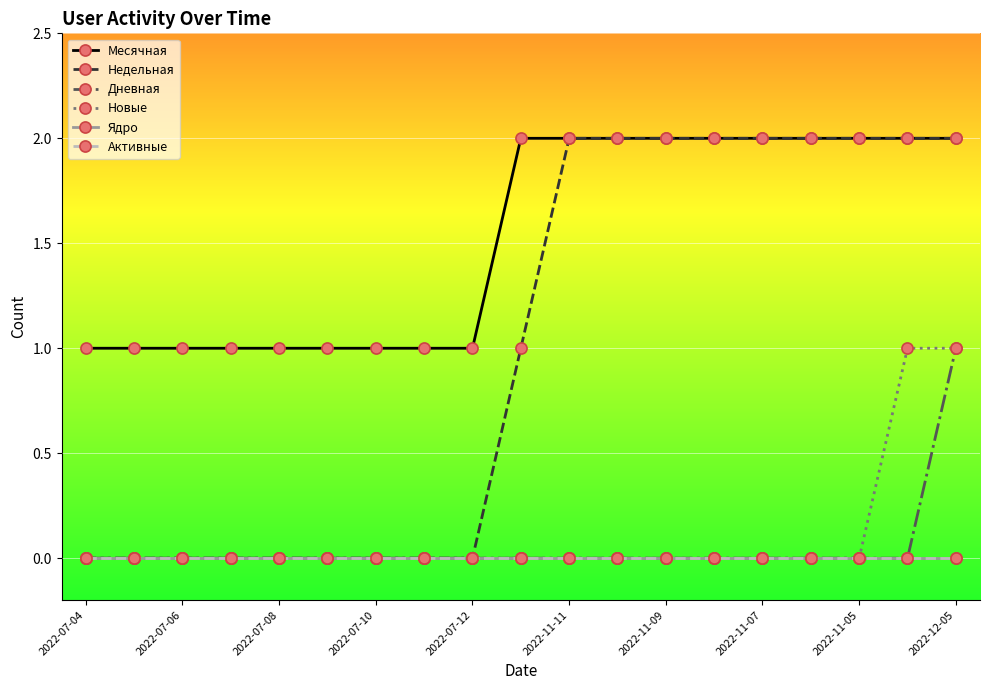

Is this an area chart (filled region under the line)?

No